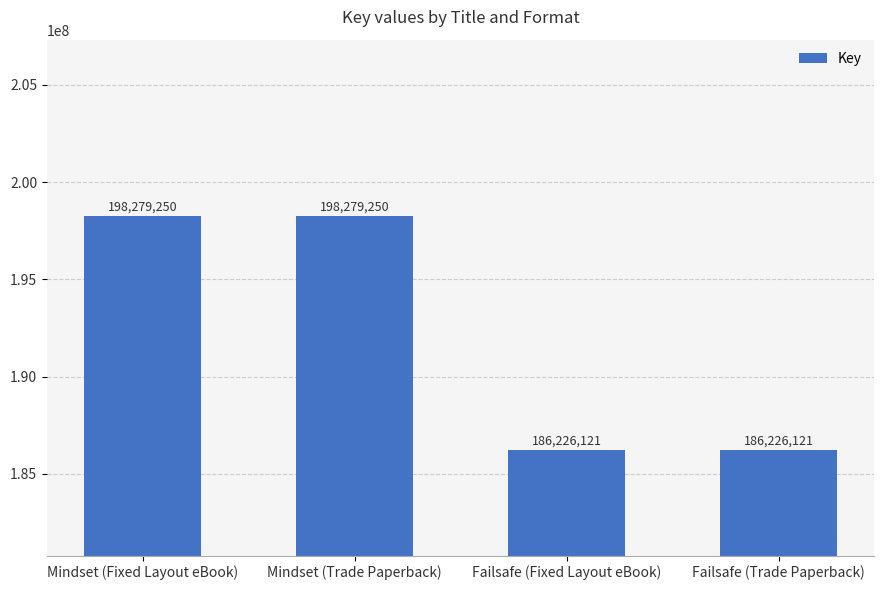

What is the maximum value shown in the chart?

198279250